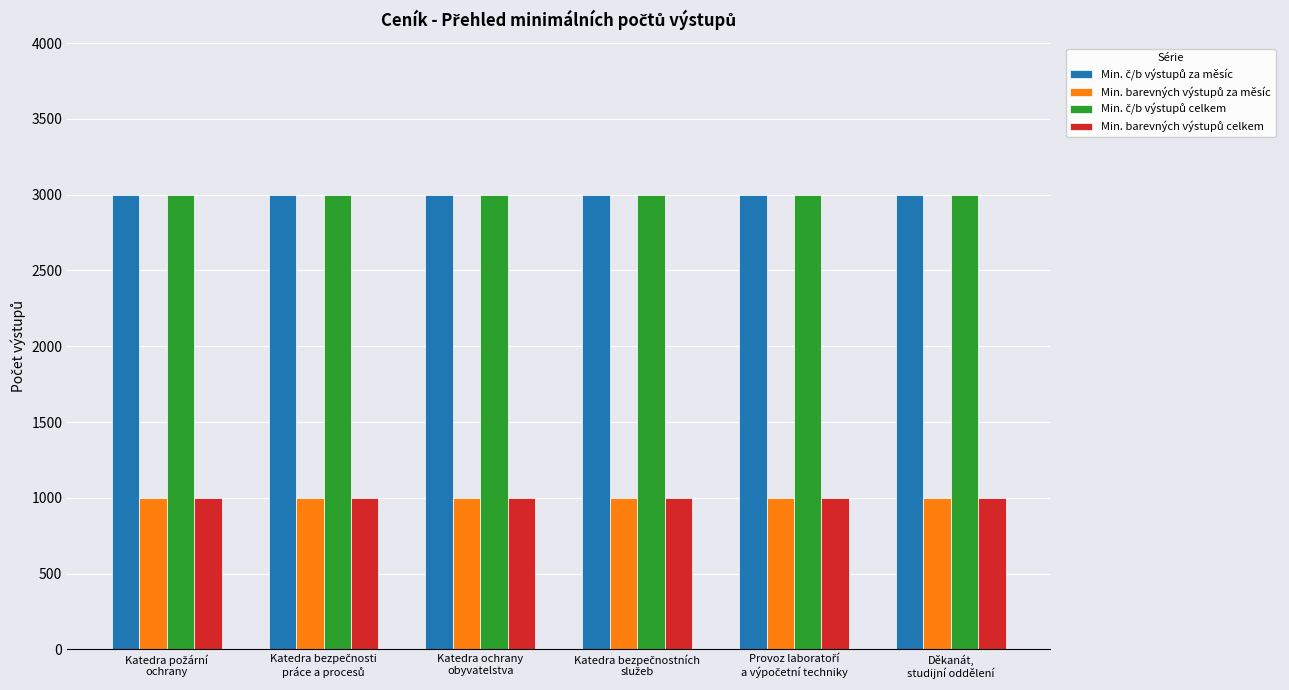

What position from the right is Katedra bezpečnosti
práce a procesů?

5